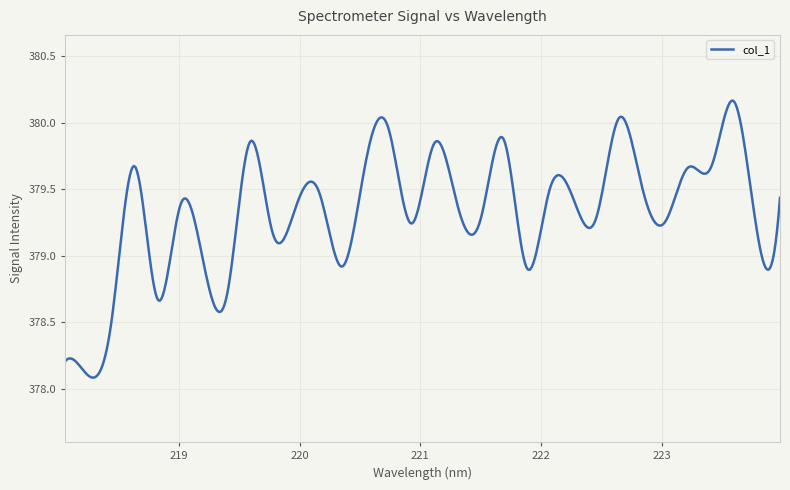

What is the difference between the second highest and second lowest values?

2.1